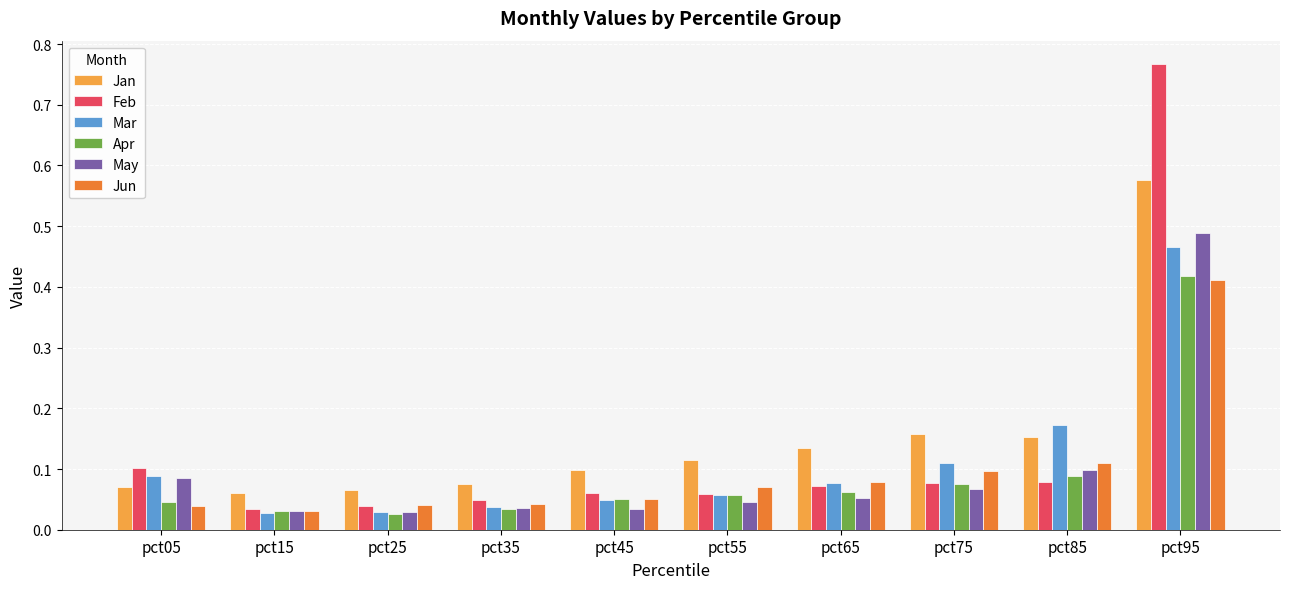

How many groups of bars are there?

10